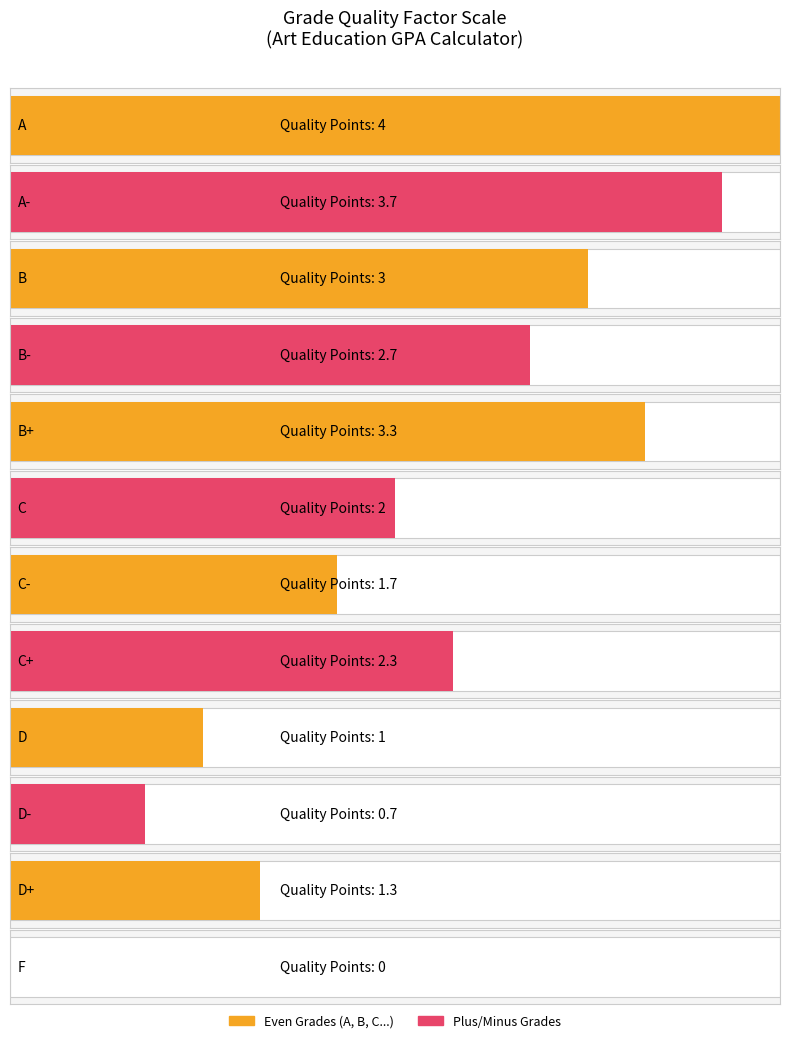

What is the difference between the maximum and minimum values?

4.0